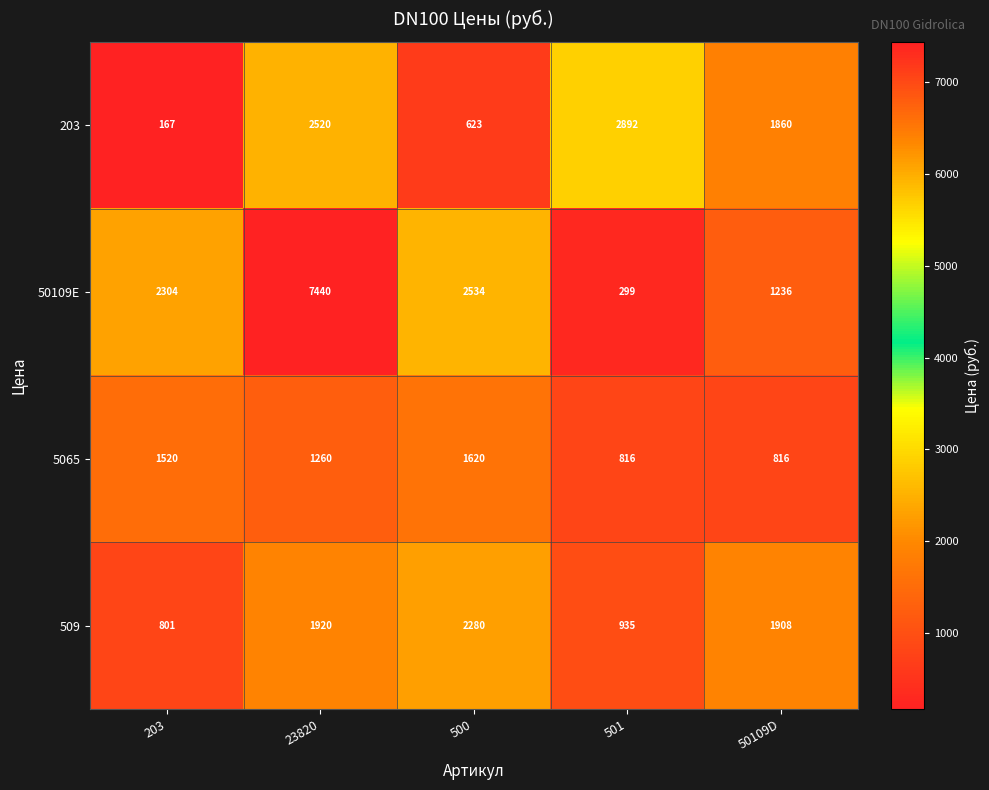

What is the difference between the highest and lowest values at 501?

2593